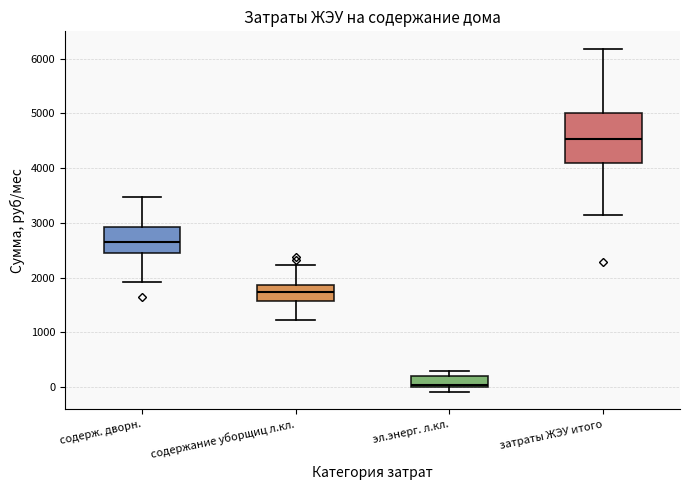

Where does the upper whisker of the box for содерж. дворн. end on the y-axis? The values are not printed on the chart, so give them approximately, as read against the axis.

3500